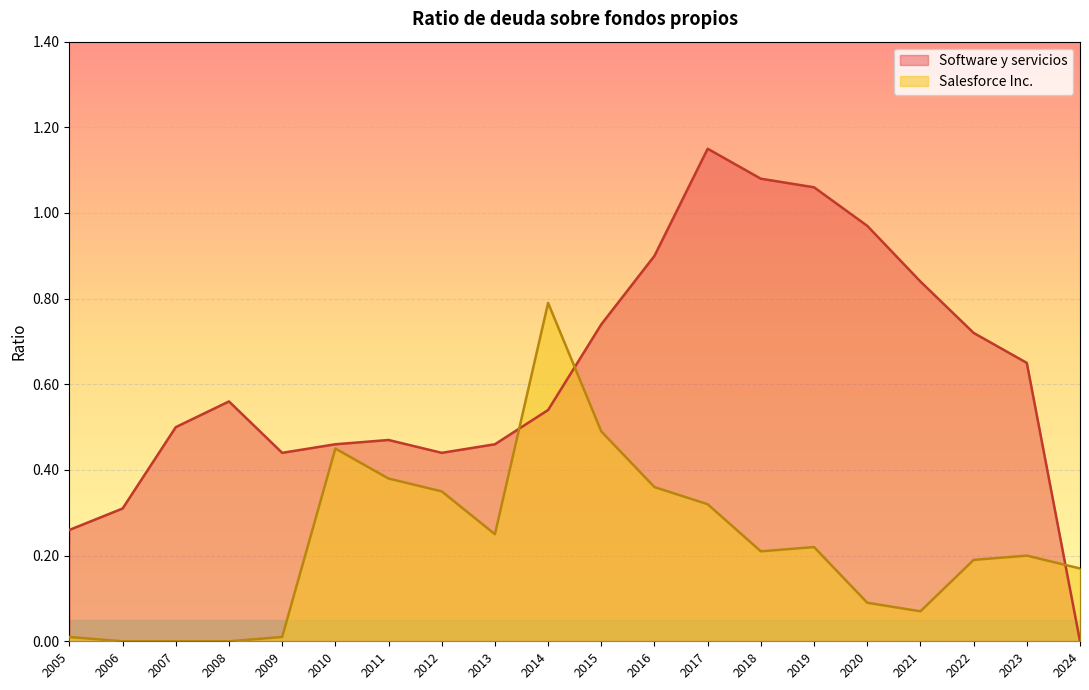

At which label does Software y servicios reach its peak?

2017